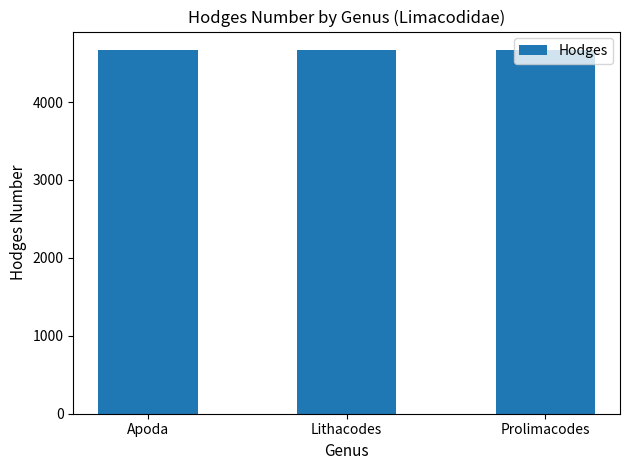

What value does the data have at Lithacodes?

4665